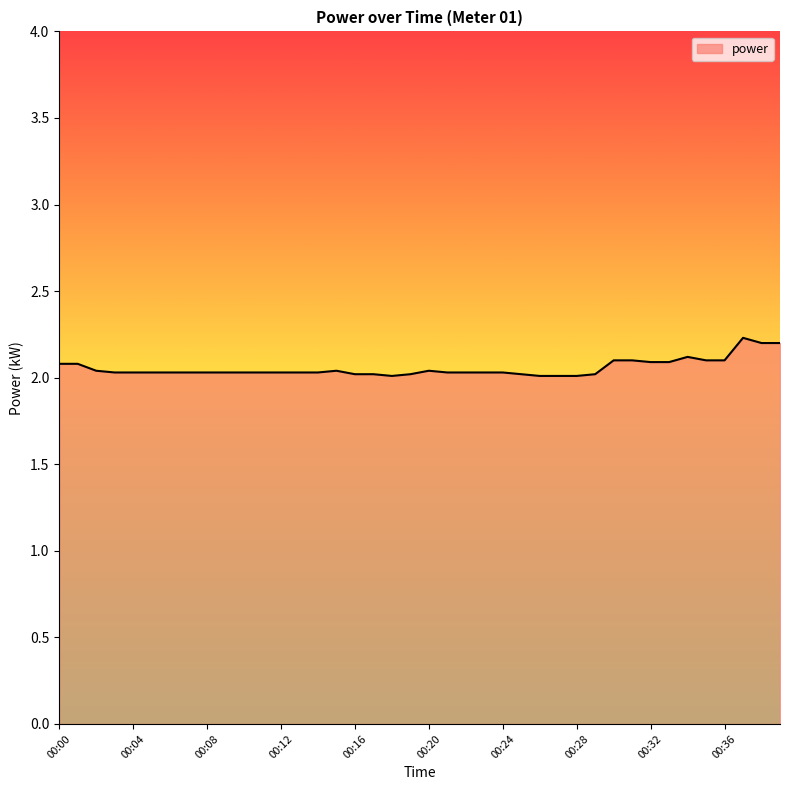

What is the greatest value displayed?

2.2